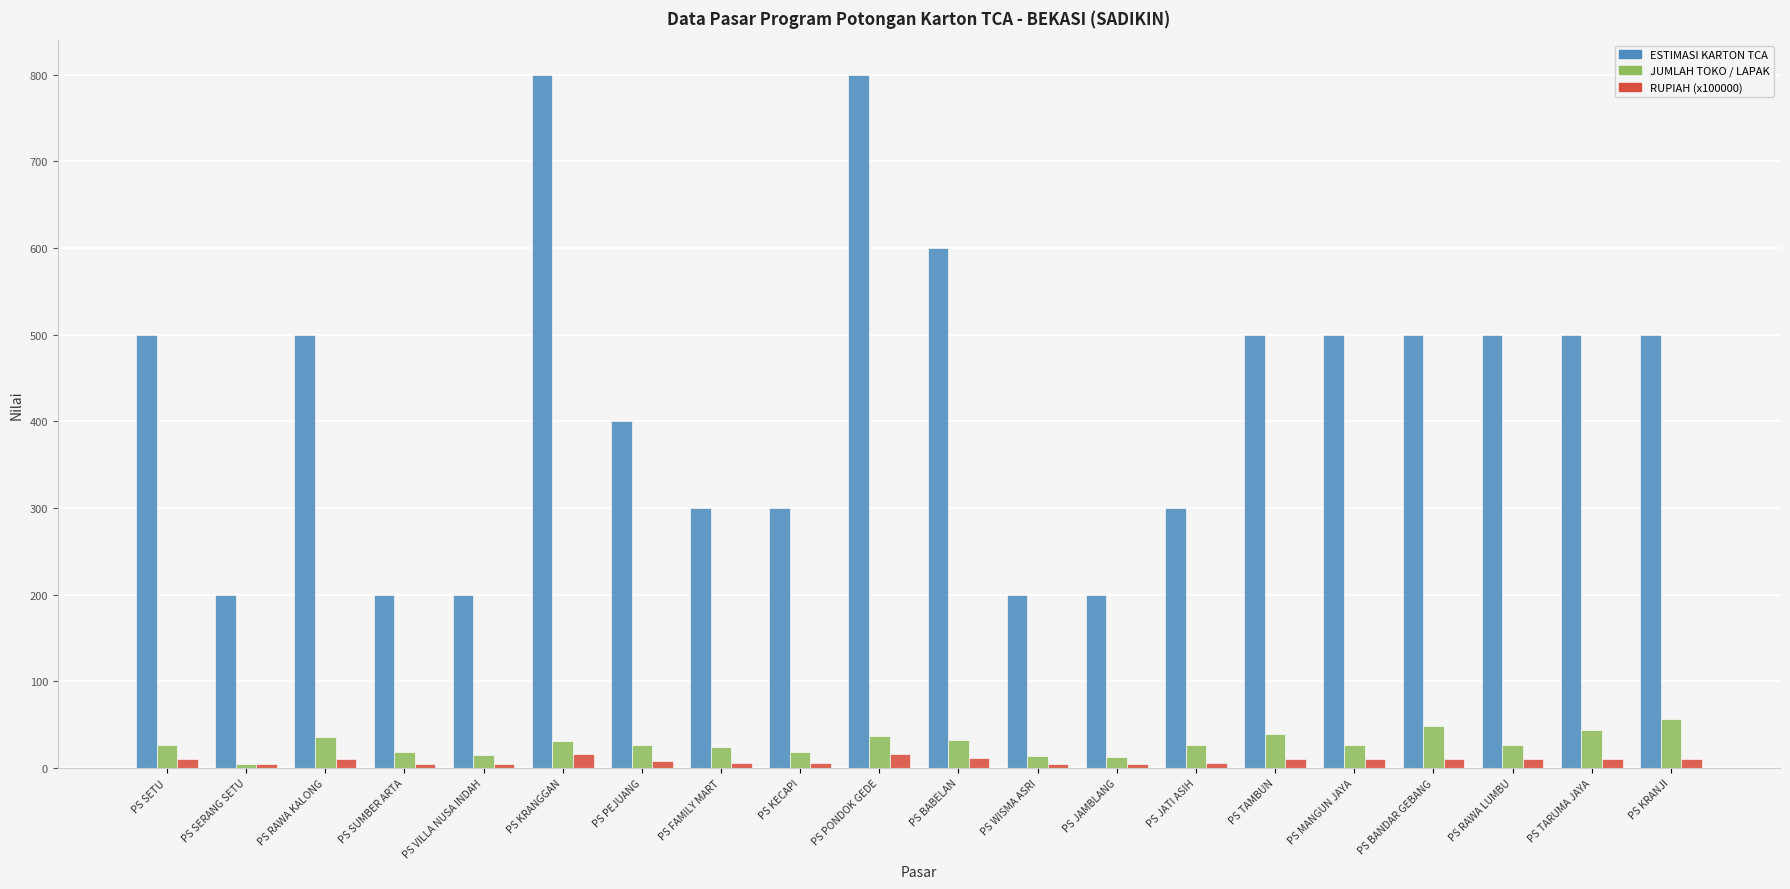

Are the bars grouped side by side (vs. stacked)?

Yes